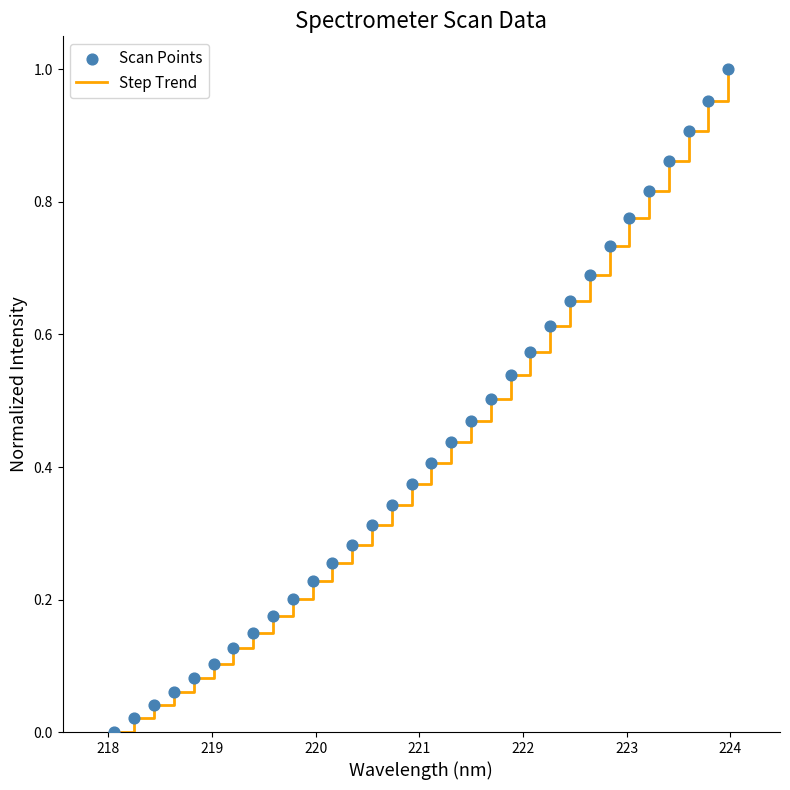

Is this an area chart (filled region under the line)?

No